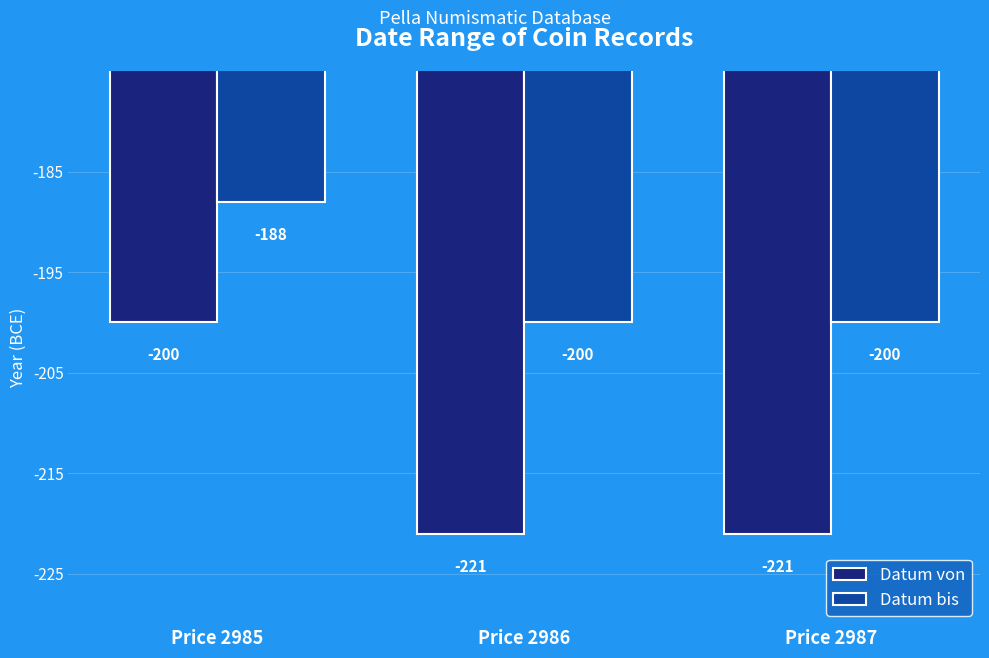

Reading left to right, list all the values displayed in this chart.

Datum von: -200	-221	-221
Datum bis: -188	-200	-200